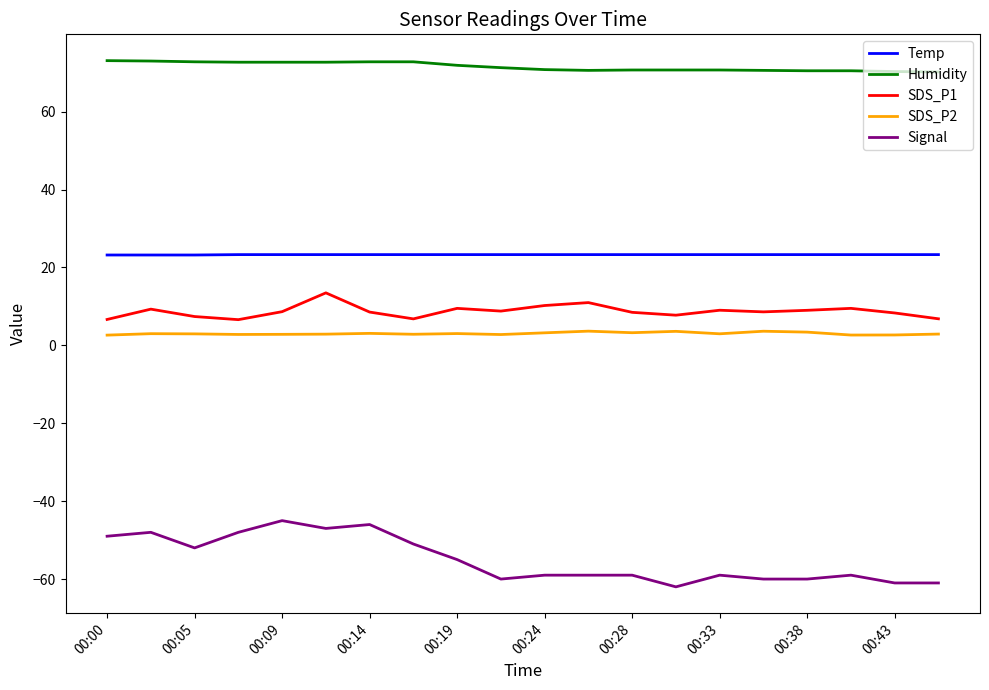

Rank the series by their maximum value, from highest to lowest.

Humidity, Temp, SDS_P1, SDS_P2, Signal